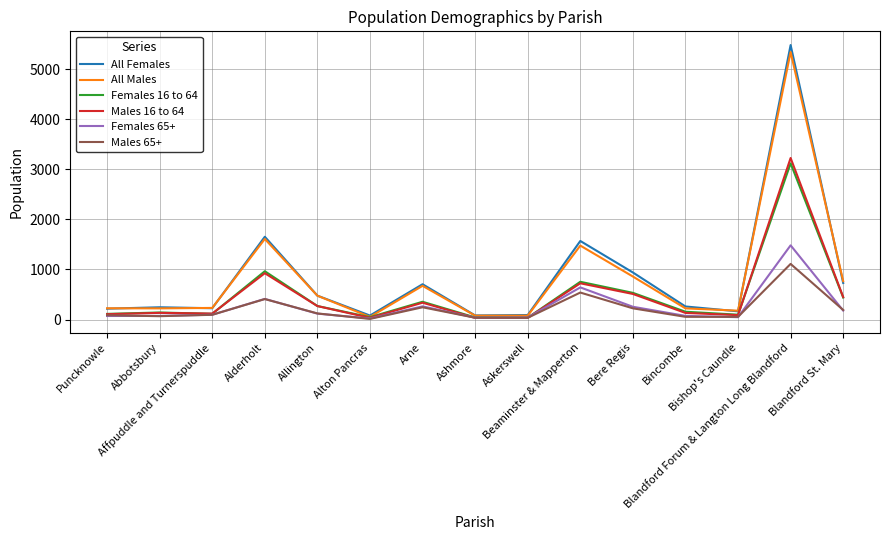

What is the greatest value displayed?

5482